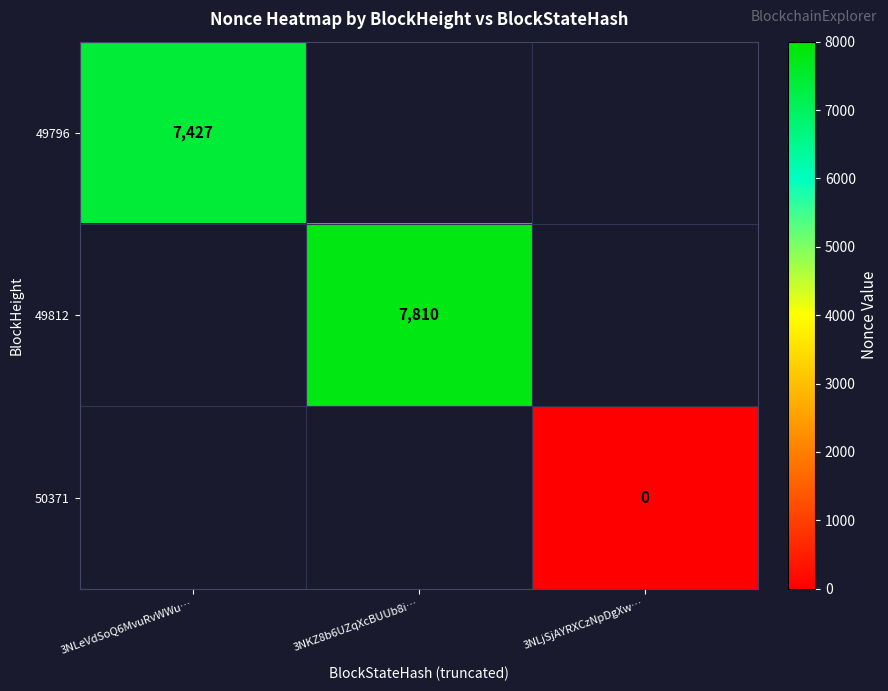

True or false: 49796 has a value of 7427 at 3NLeVdSoQ6MvuRvWWu….

True